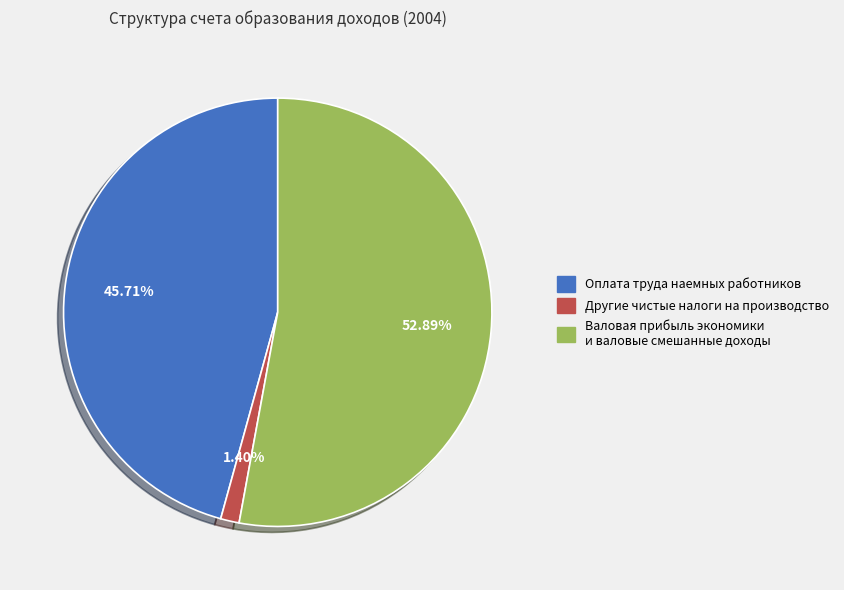

Which slice is the largest?

Валовая прибыль экономики и валовые смешанные доходы